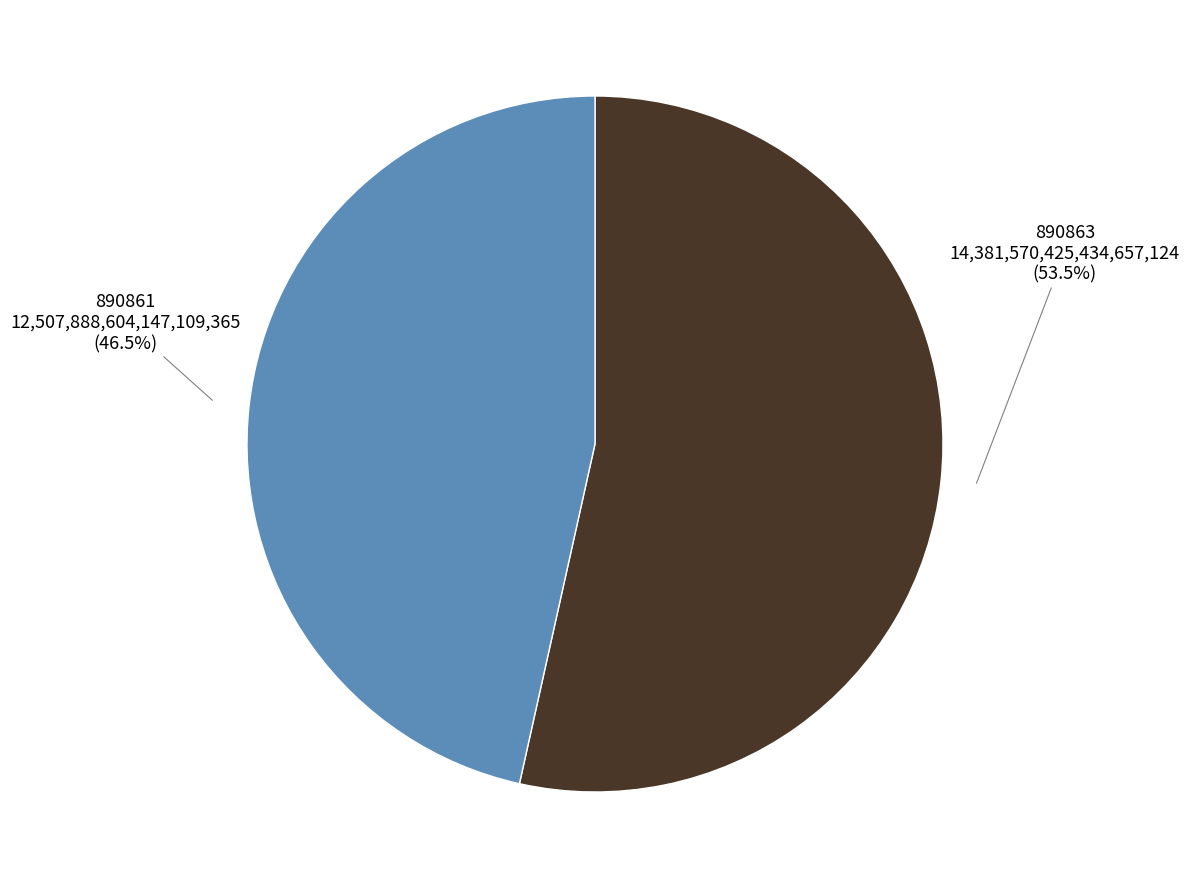

Which category accounts for the majority?

890863